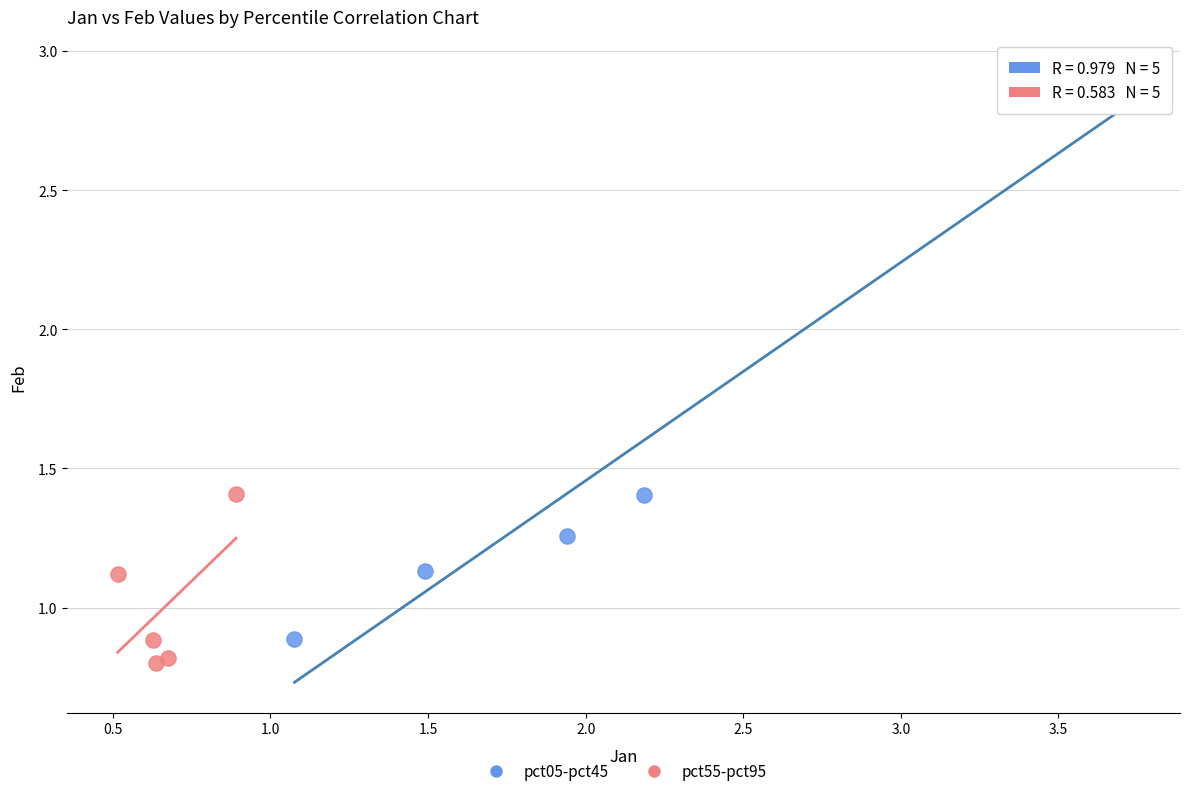

What are all the series names shown in the legend?

pct05-pct45, pct55-pct95